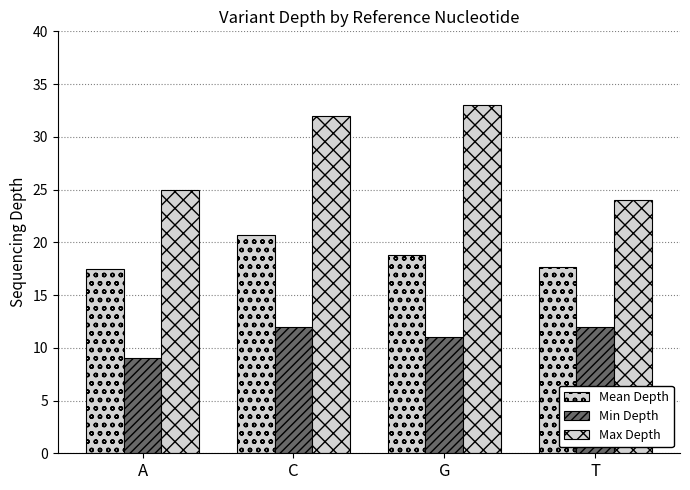

How many data points in Min Depth are less than 12?

2